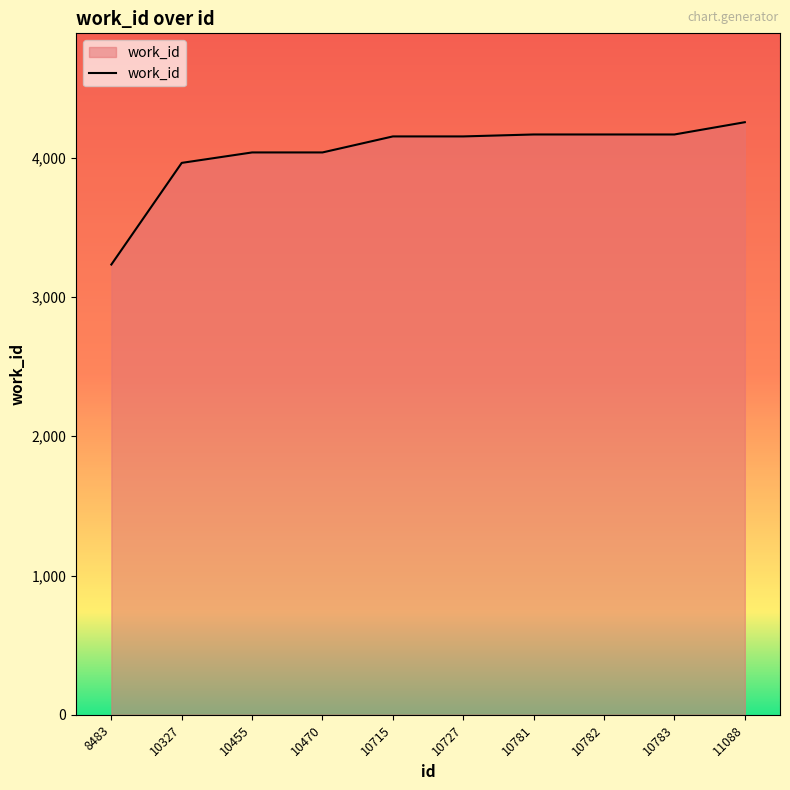

At which category does the chart reach its peak across all series?

11088